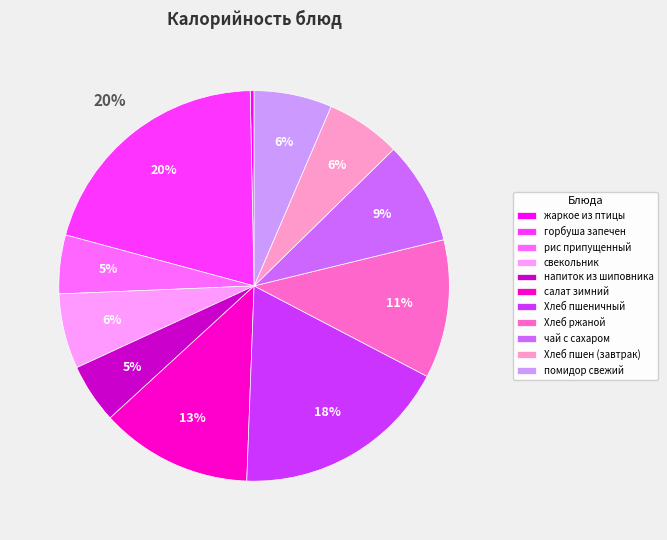

To the nearest percent, what is the combined percentage of чай с сахаром and жаркое из птицы?

9%